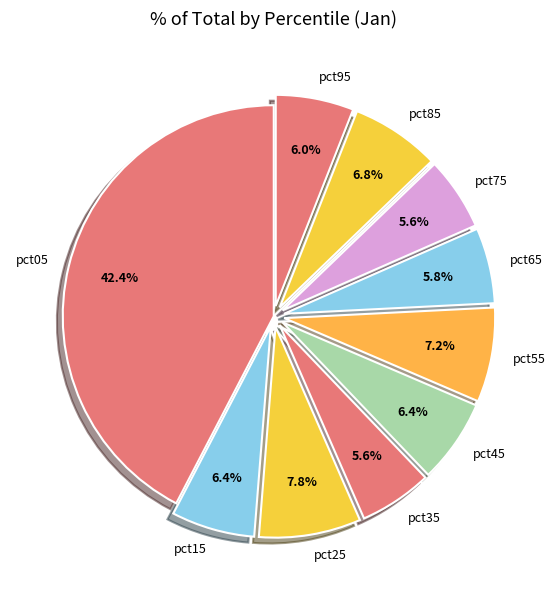

Is it true that pct15 is 6% of the pie?

True